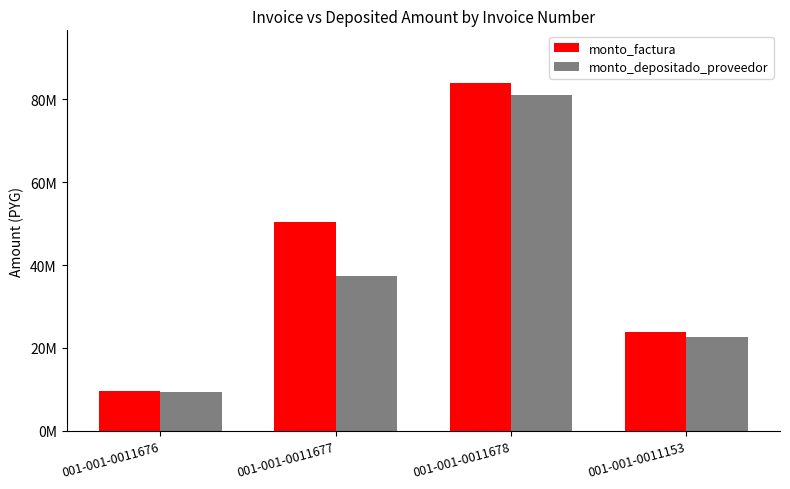

At 001-001-0011676, list the series in order from largest to smallest.

monto_factura, monto_depositado_proveedor